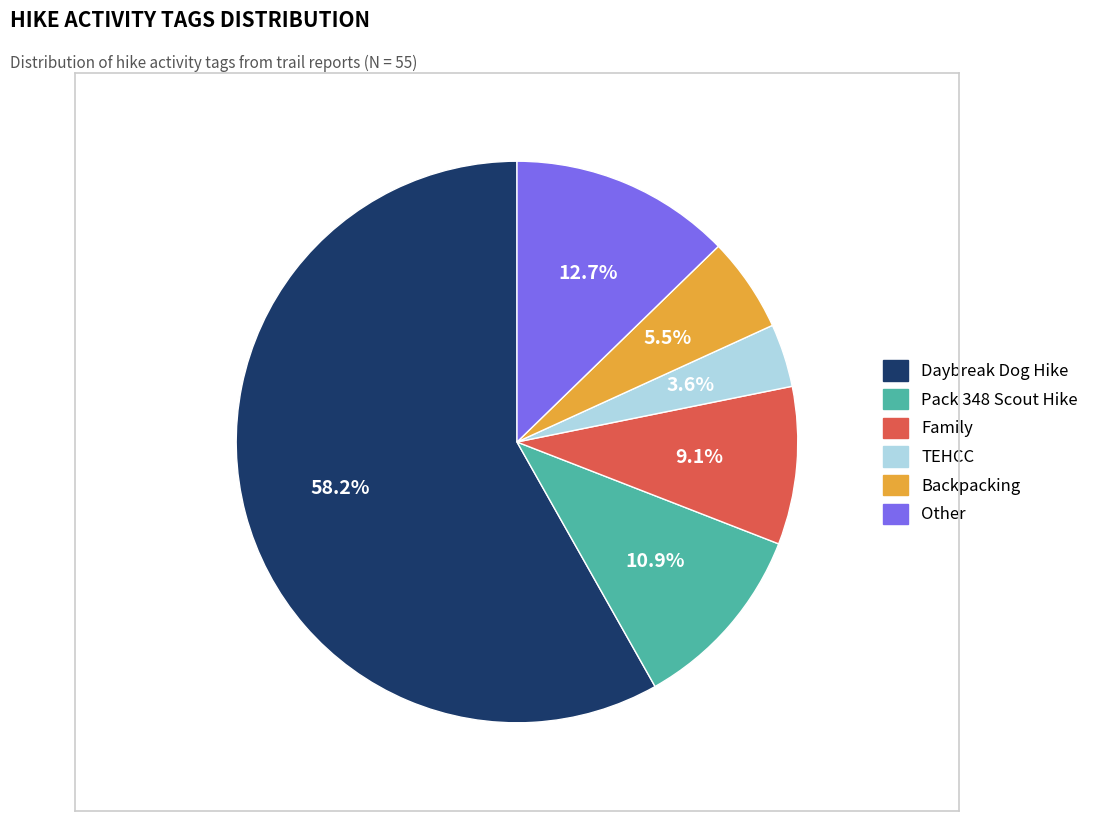

Combined, what portion of the pie is Pack 348 Scout Hike and Other?

23.6%